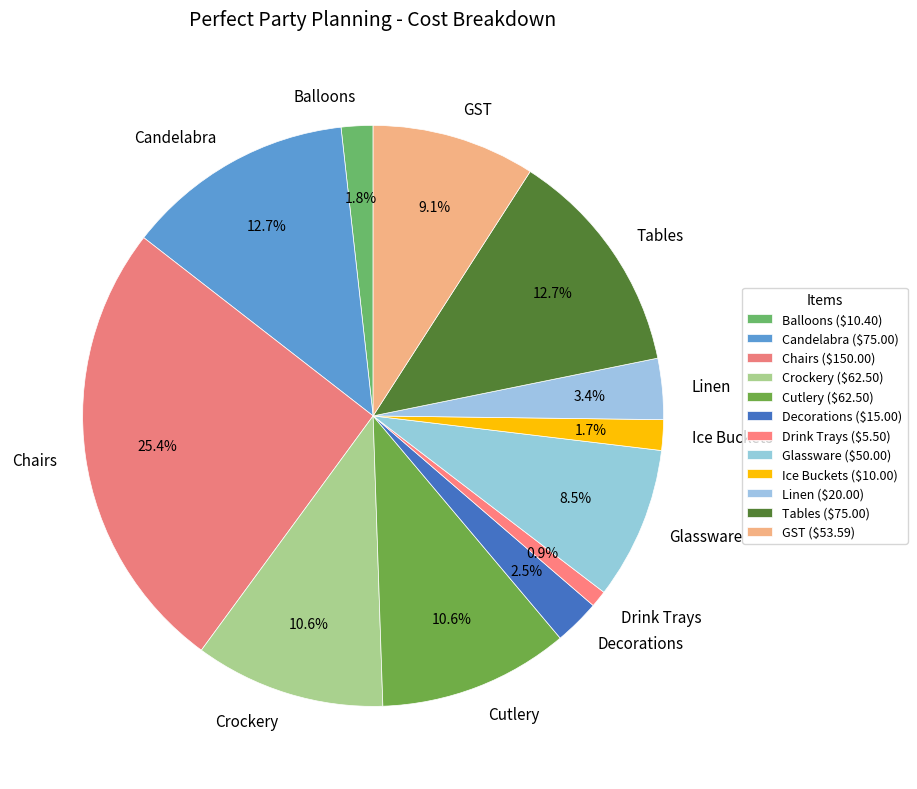

To the nearest percent, what is the difference between the Tables and Decorations slice percentages?

10%